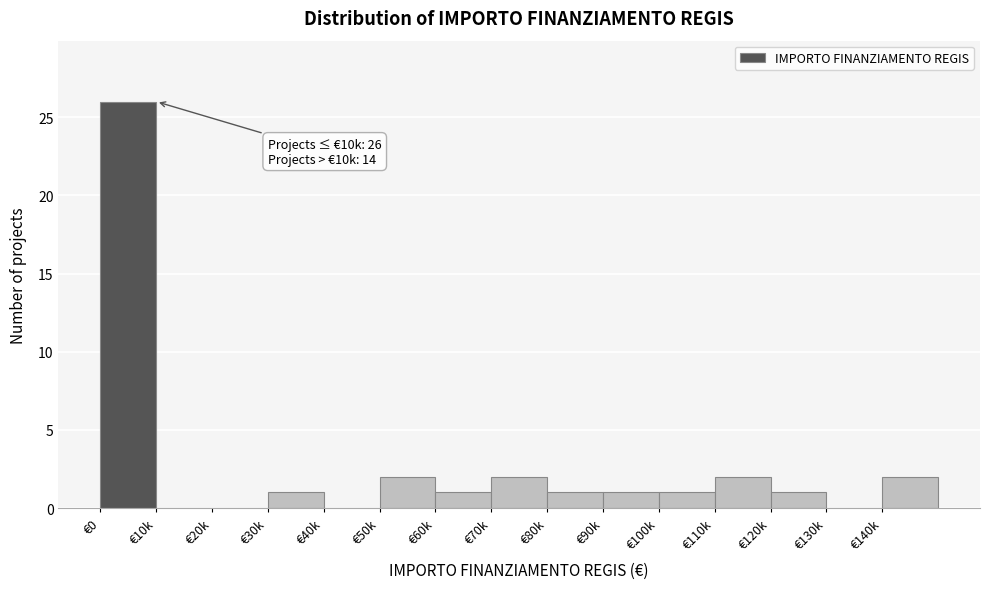

Reading left to right, what are all the values shown in this chart?

€0=26	€10k=0	€20k=0	€30k=1	€40k=0	€50k=2	€60k=1	€70k=2	€80k=1	€90k=1	€100k=1	€110k=2	€120k=1	€130k=0	€140k=2